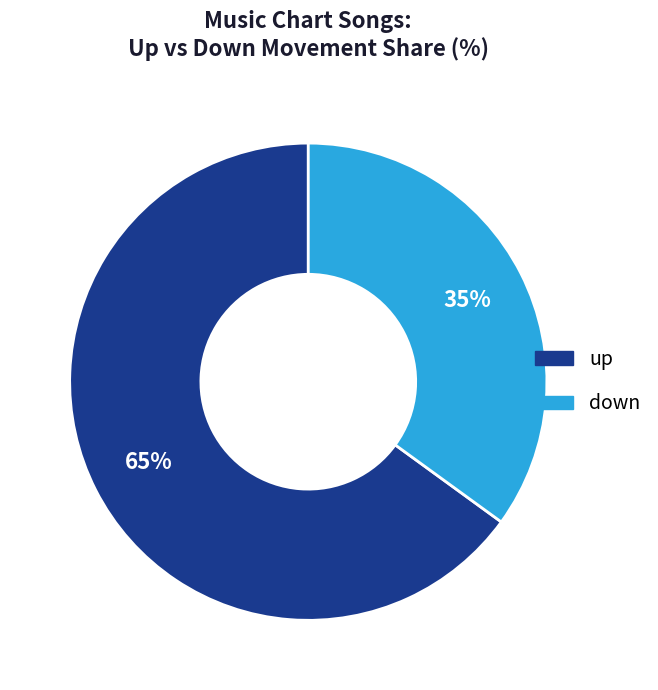

Which category has the smallest portion of the pie?

down